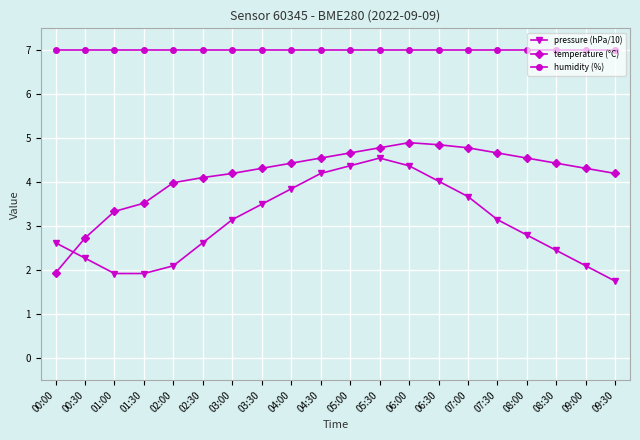

Is the value of humidity (%) at 05:00 greater than the value of temperature (°C) at 07:30?

Yes